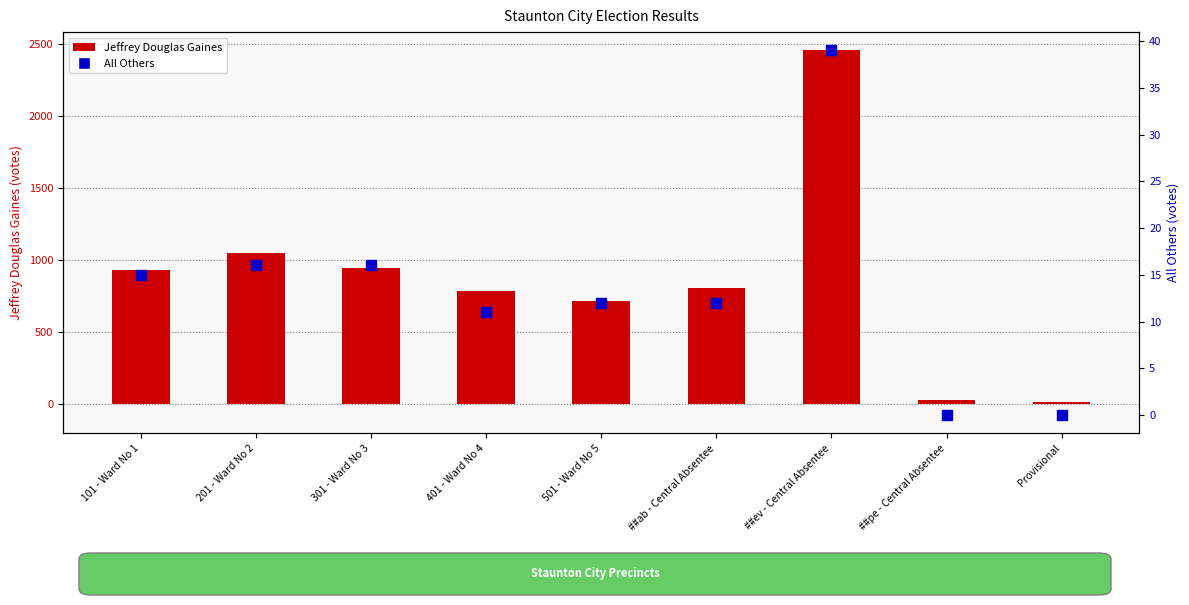

Is the value of Jeffrey Douglas Gaines at Provisional greater than the value of All Others at Provisional?

Yes